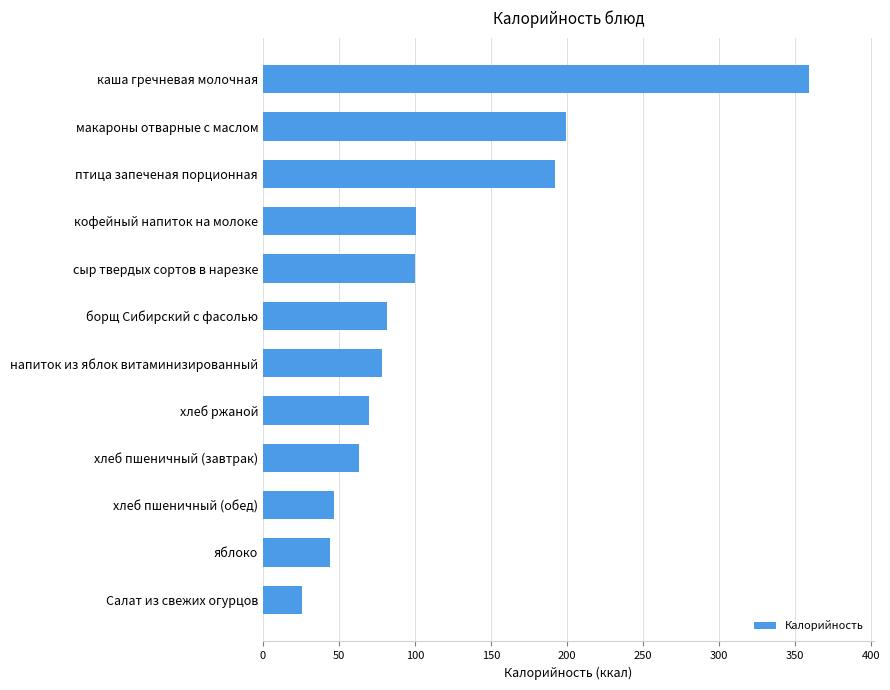

What is the maximum value shown in the chart?

358.9